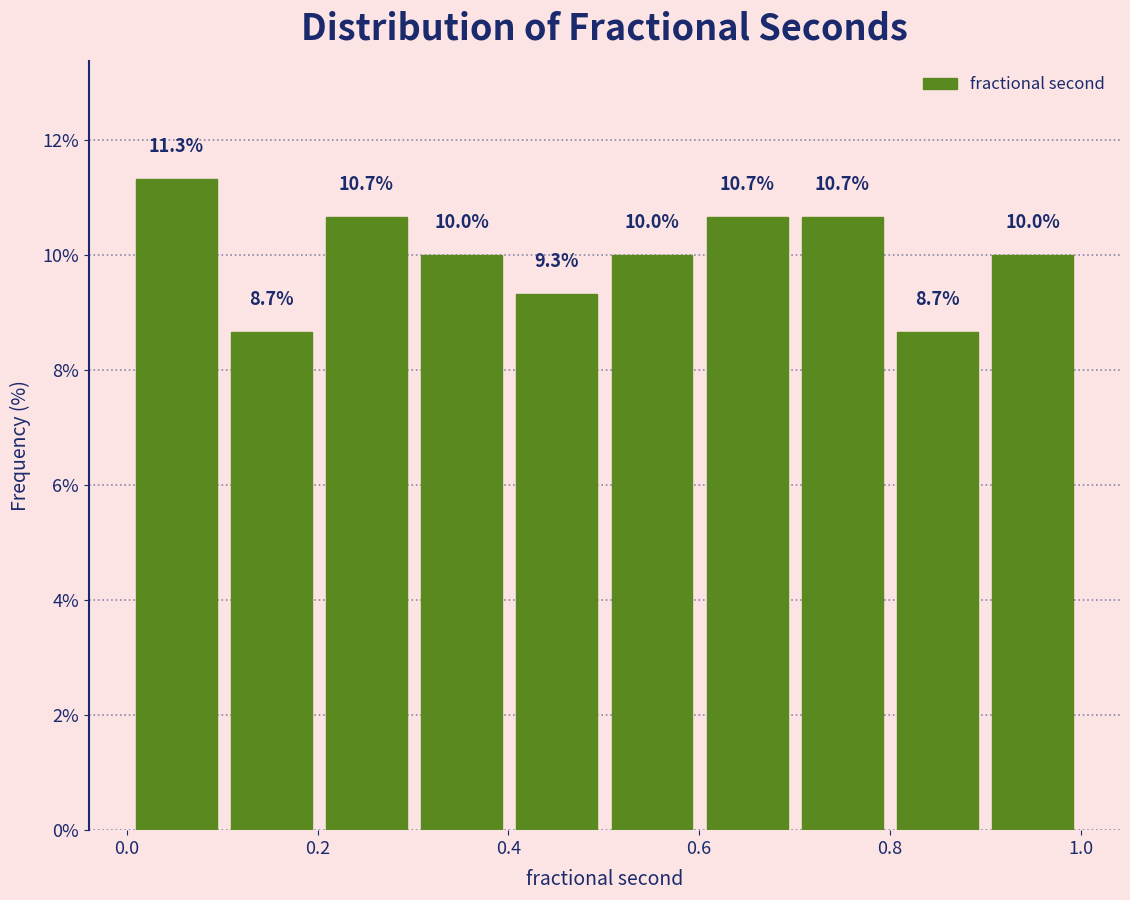

Reading left to right, transcribe this chart: for each bar, give the range it covers on the x-axis and its height. The bar edges are not printed on the chart, so give them approximately, as read against the axis.

0.0 to 0.1: 11.3
0.1 to 0.2: 8.7
0.2 to 0.3: 10.7
0.3 to 0.4: 10.0
0.4 to 0.5: 9.3
0.5 to 0.6: 10.0
0.6 to 0.7: 10.7
0.7 to 0.8: 10.7
0.8 to 0.9: 8.7
0.9 to 1.0: 10.0